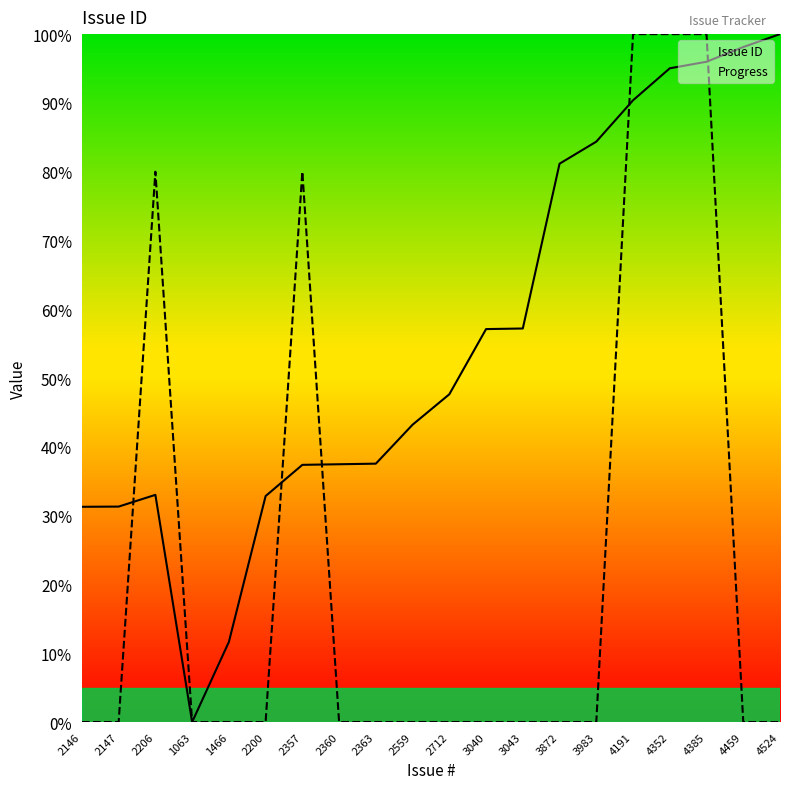

Does the chart have visible grid lines?

No